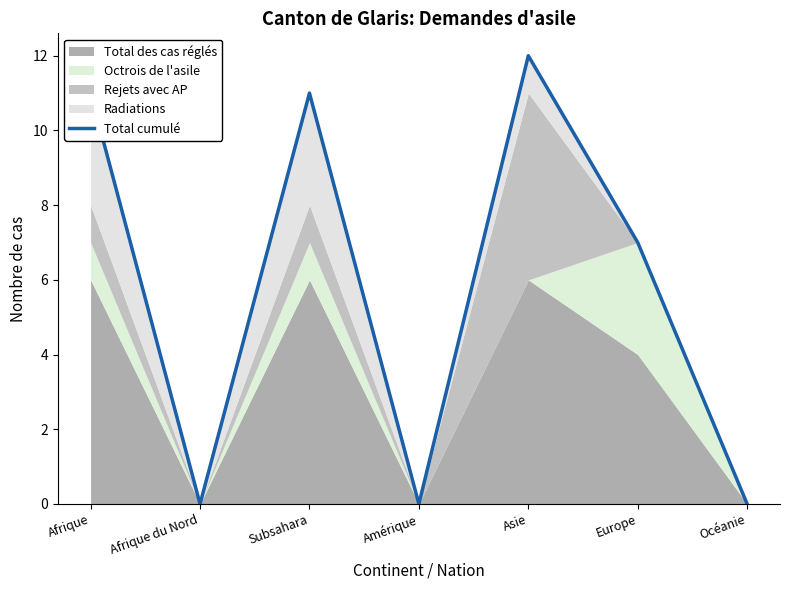

List the labels in order of value, smallest first.

Afrique du Nord, Amérique, Océanie, Europe, Afrique, Subsahara, Asie